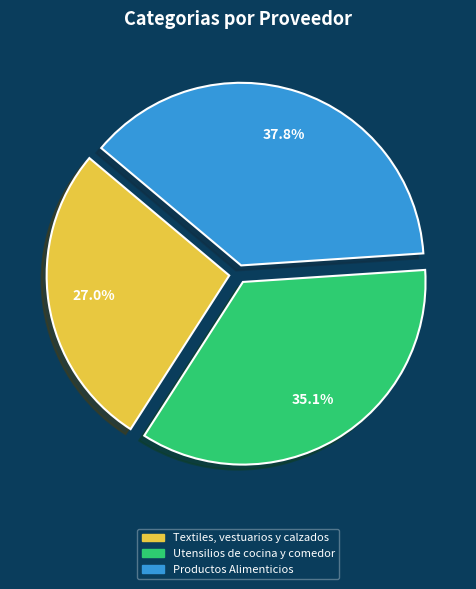

What percentage is the Productos Alimenticios slice, to the nearest percent?

38%